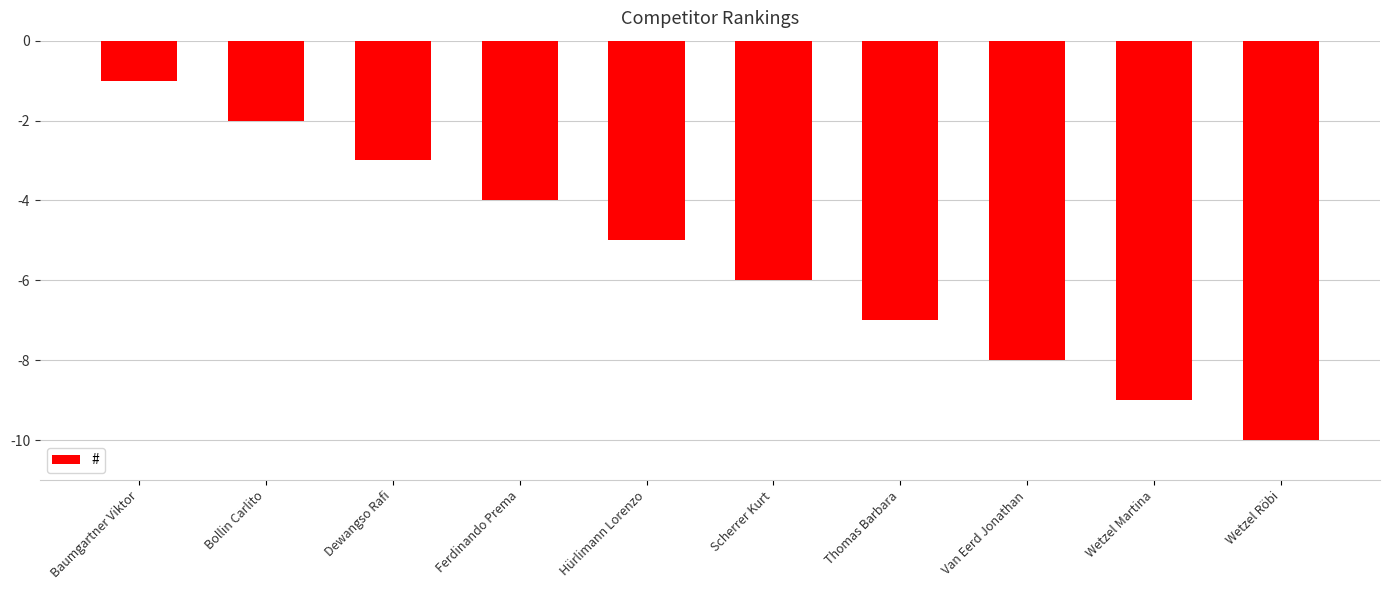

What is the sum of all values?

-55